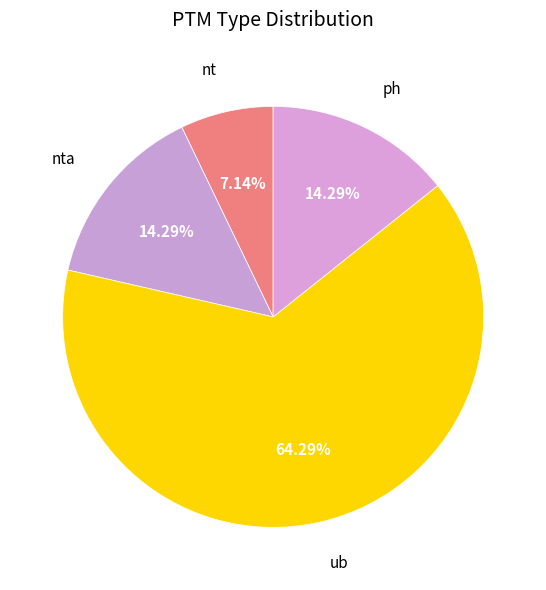

How many segments does this pie chart have?

4